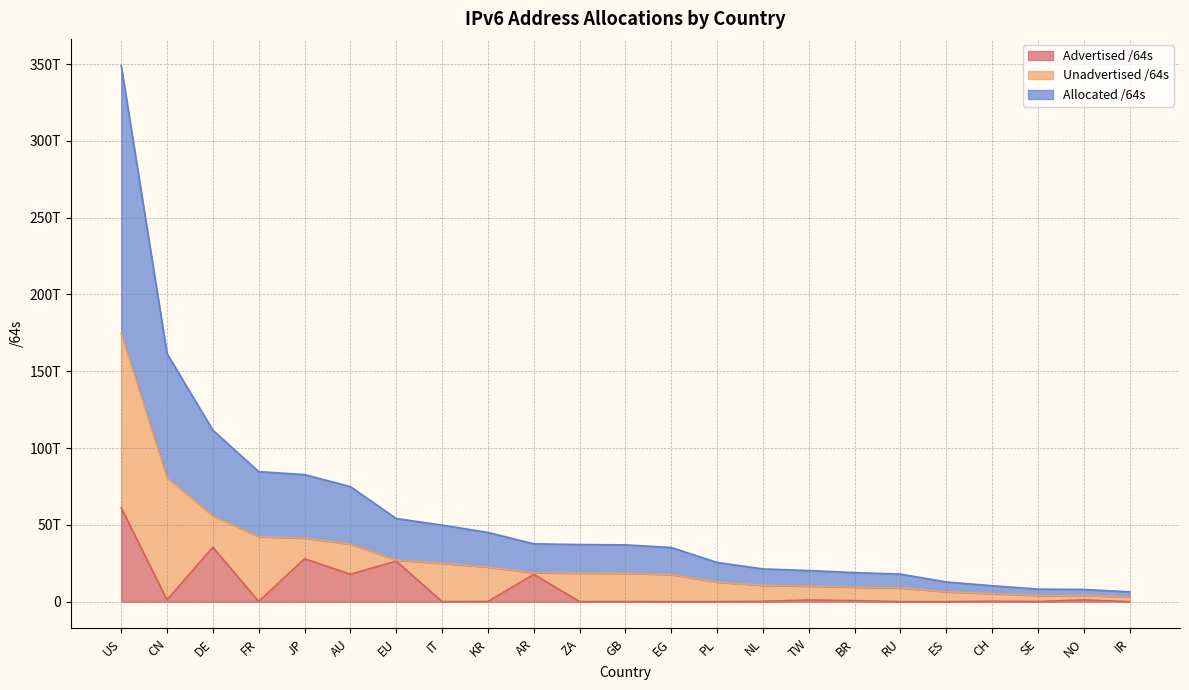

Read the Allocated /64s value at DE, to the nearest 100.

55804528295900